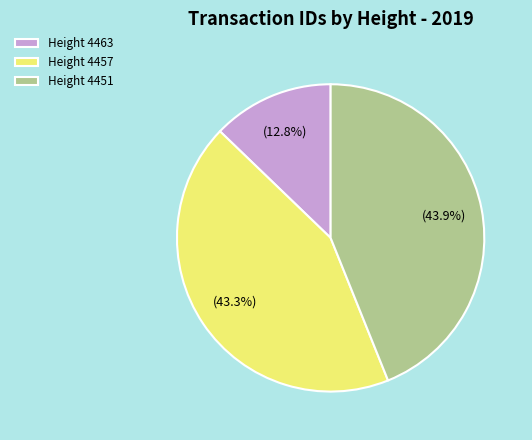

Does Height 4451 represent more than half of the total?

No